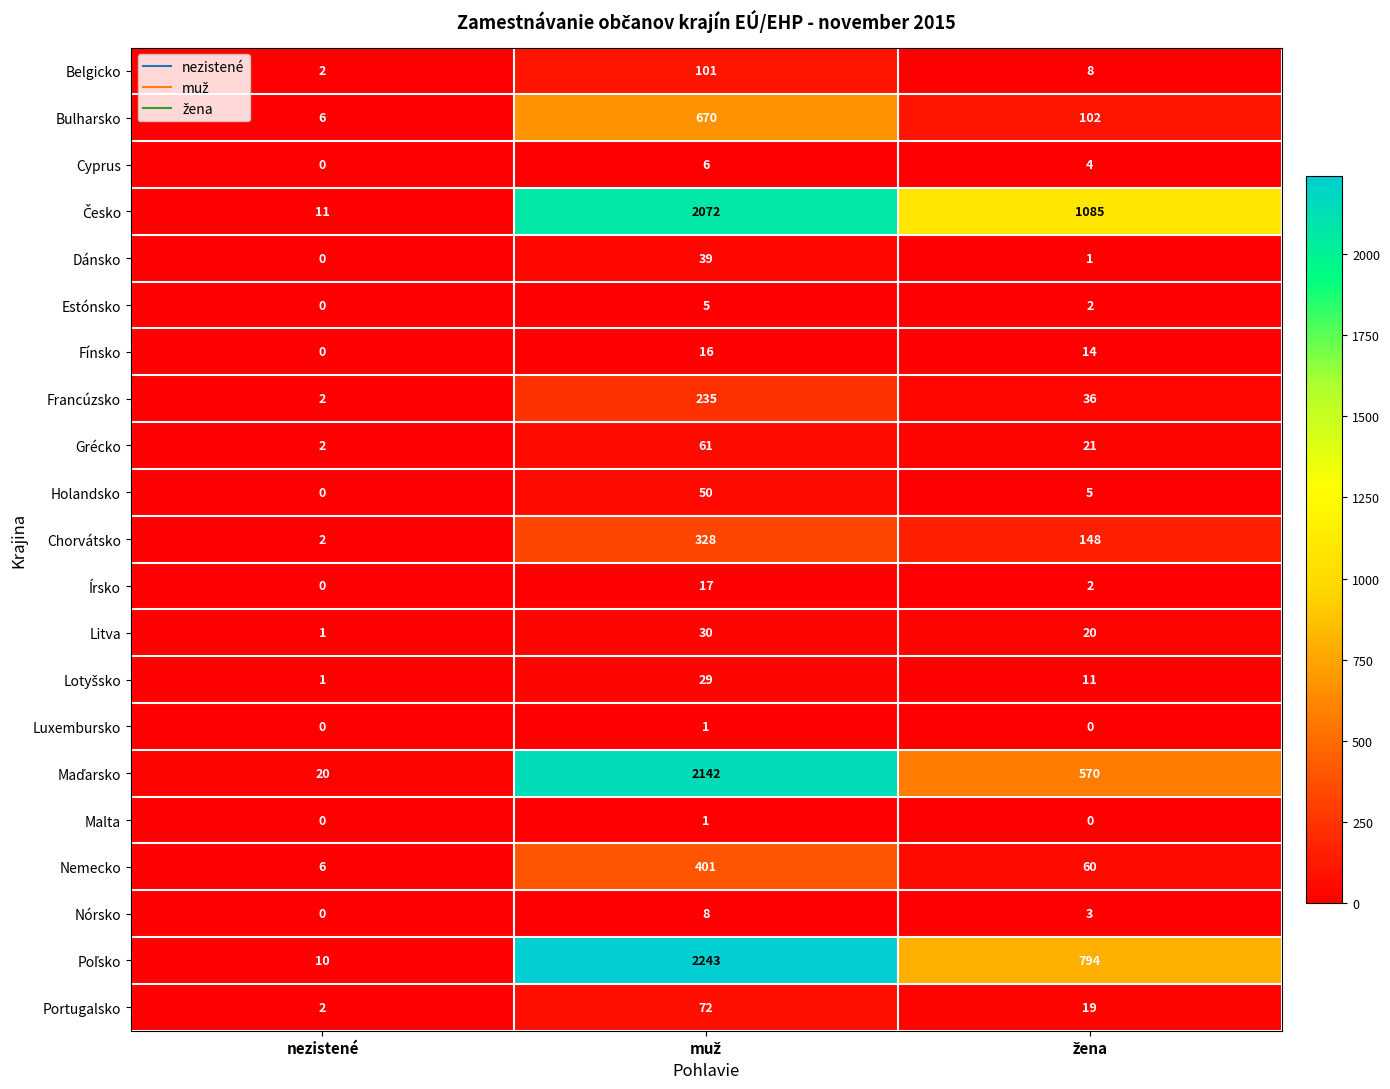

What is the average value of the Írsko series?

6